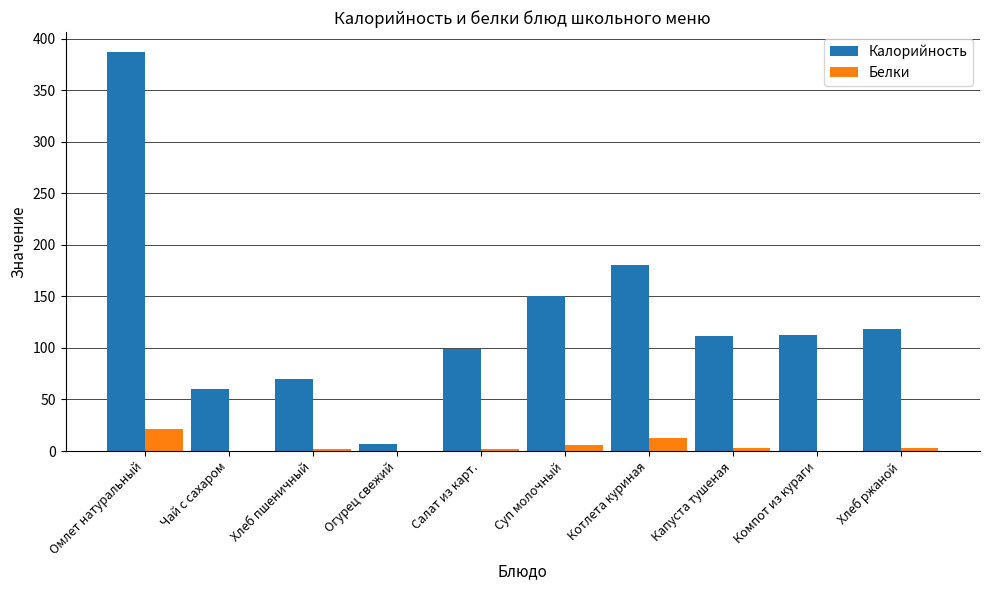

What is the greatest value displayed?

387.0